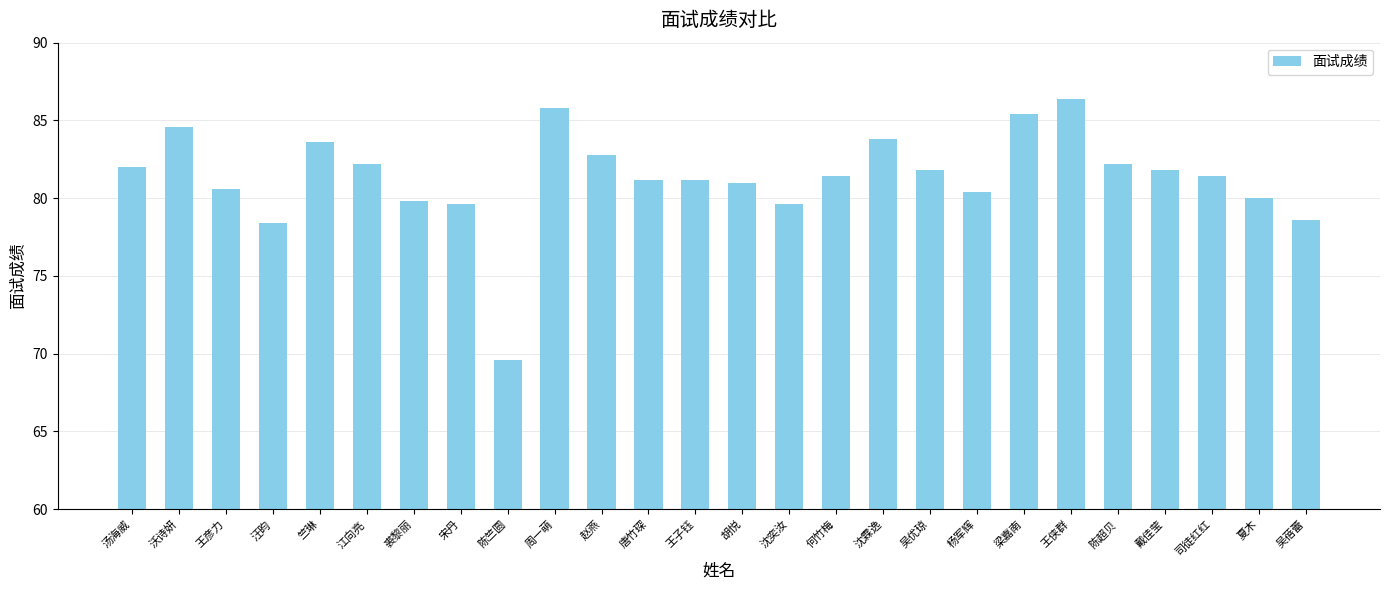

Does the chart contain any negative values?

No